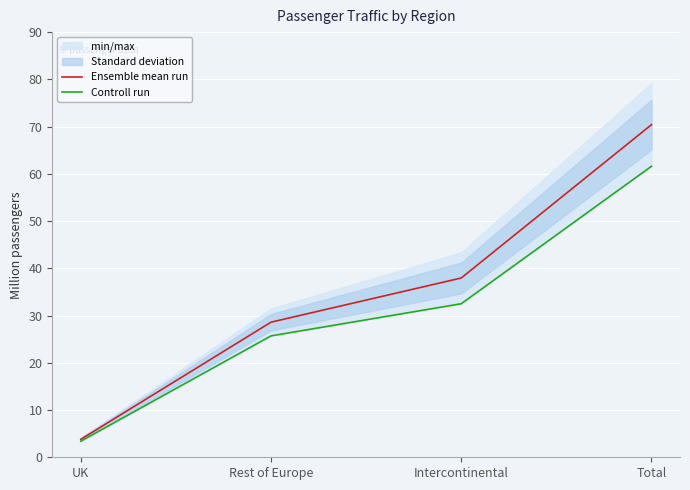

List the labels in order of Controll run value, largest first.

Total, Intercontinental, Rest of Europe, UK